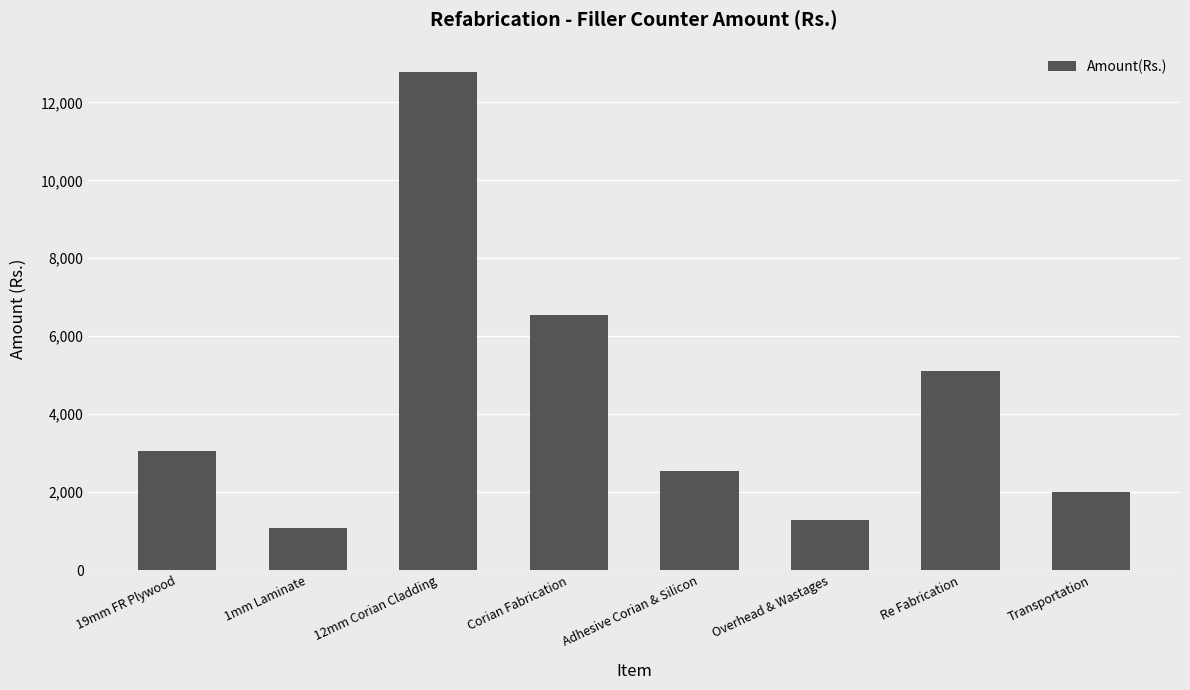

At which category does the chart reach its minimum across all series?

1mm Laminate